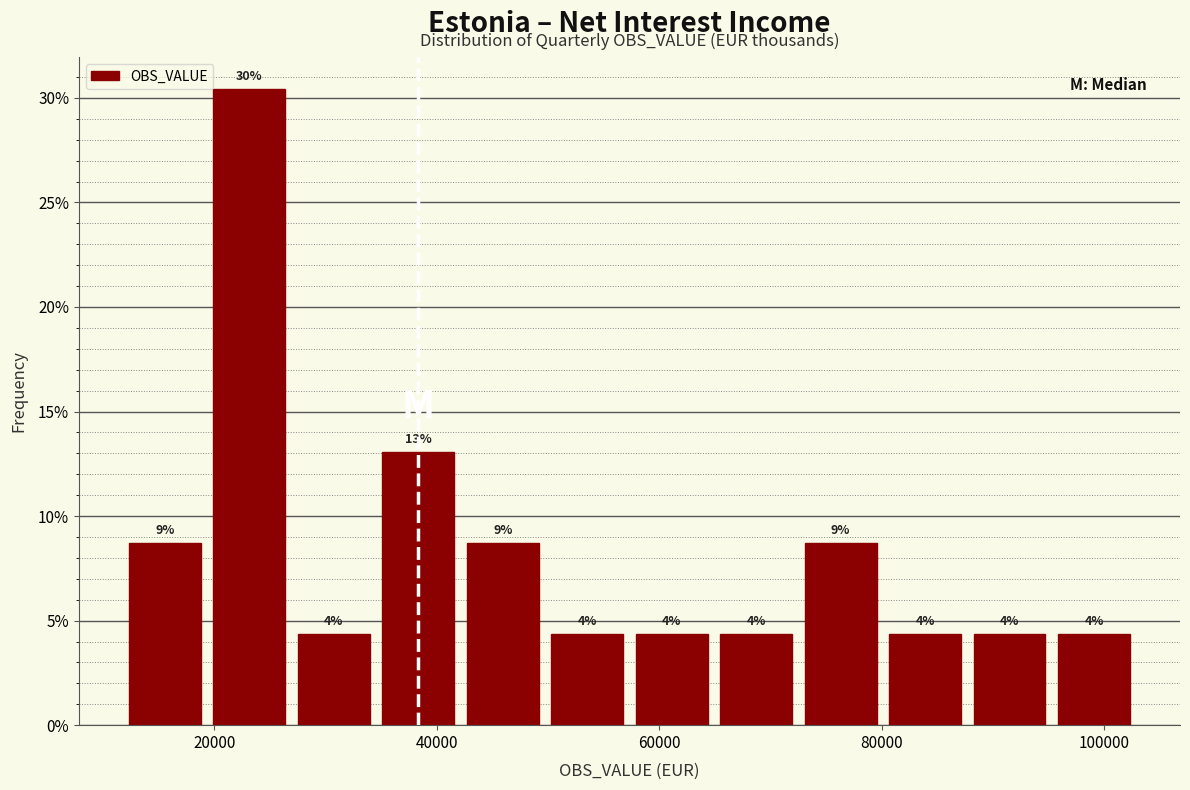

Around what value on the x-axis is the tallest bar? Give the approximate position of its centre, as read against the axis.

24000